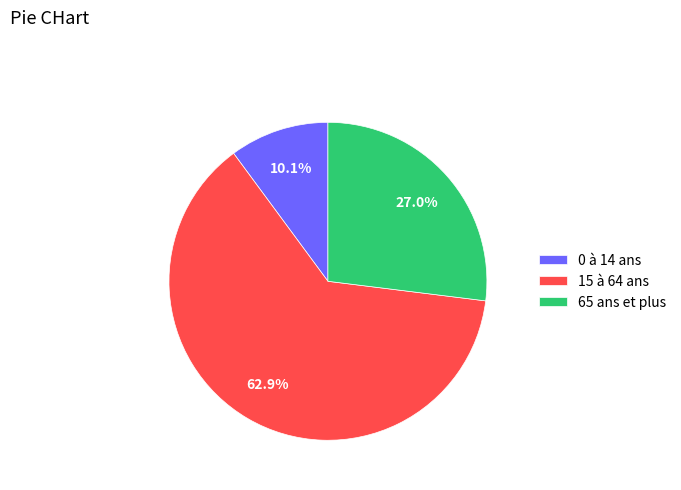

Rank the categories by value from highest to lowest.

15 à 64 ans, 65 ans et plus, 0 à 14 ans